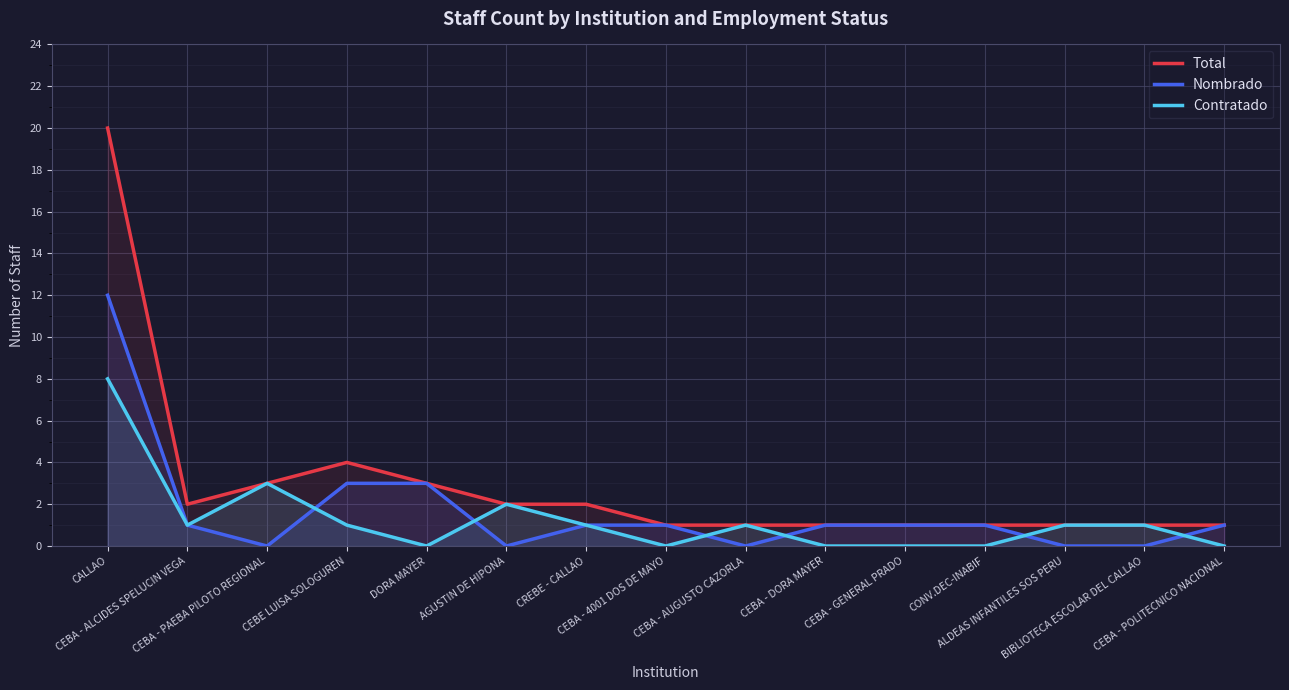

At how many categories does at least one series exceed 19?

1